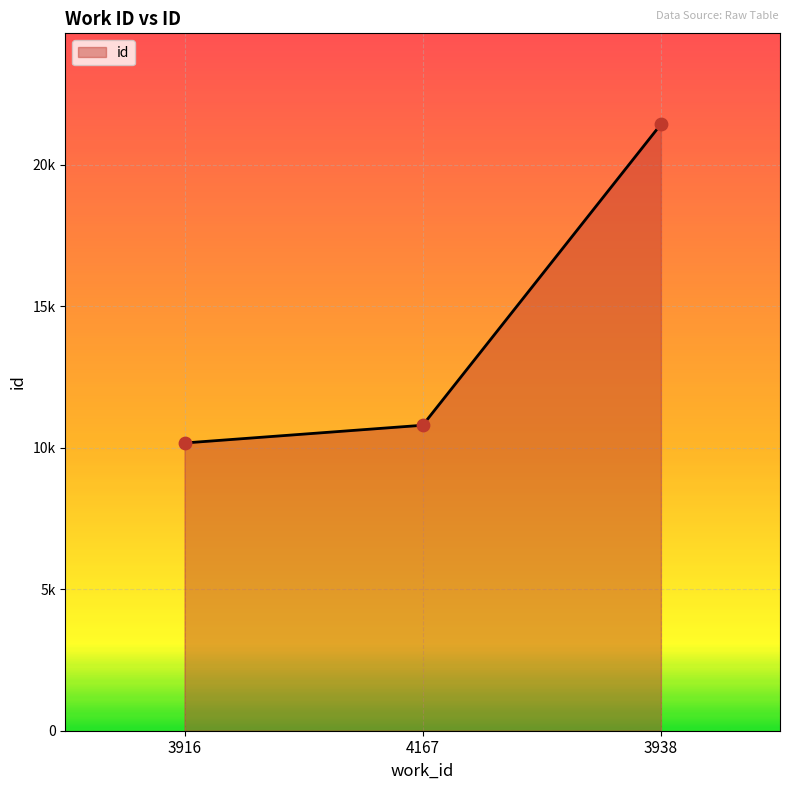

Is this an area chart (filled region under the line)?

Yes